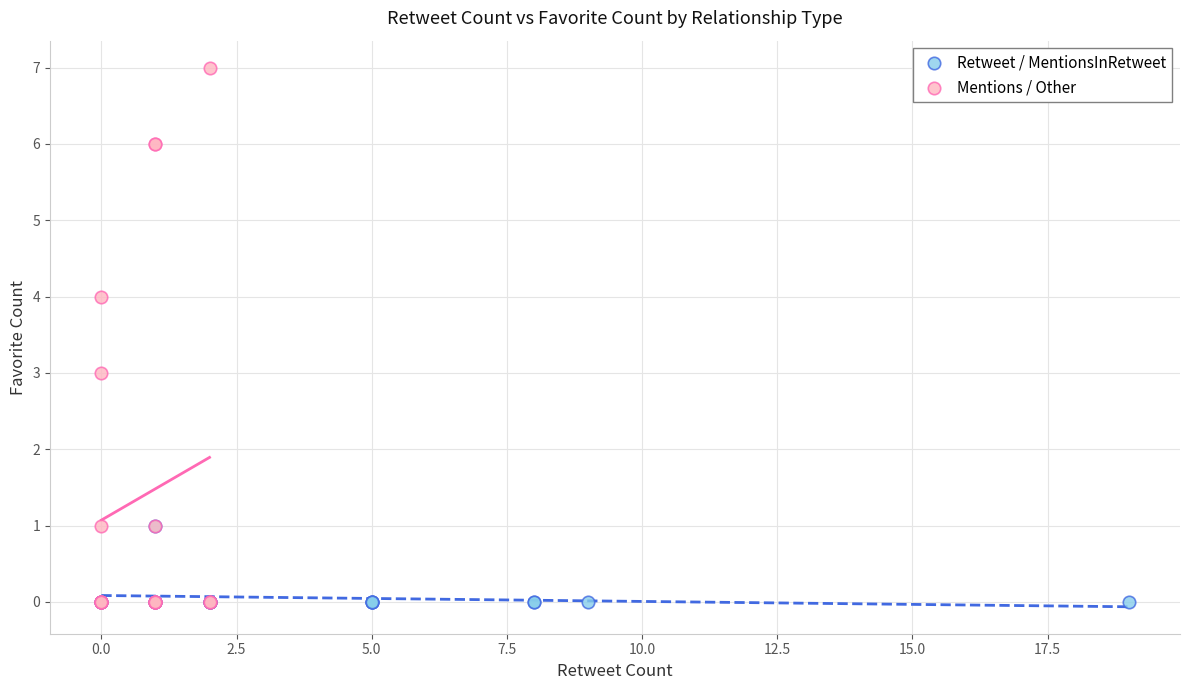

Which series reaches the maximum Y coordinate?

Mentions / Other